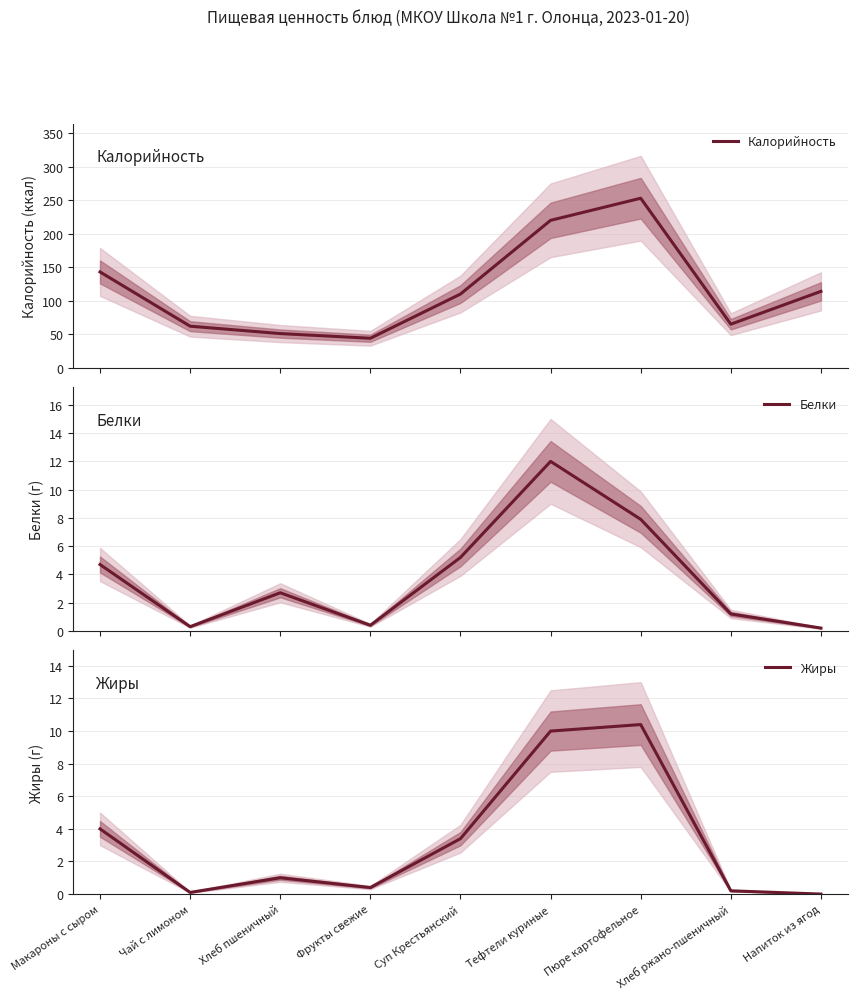

True or false: Жиры and Калорийность intersect in this chart.

False